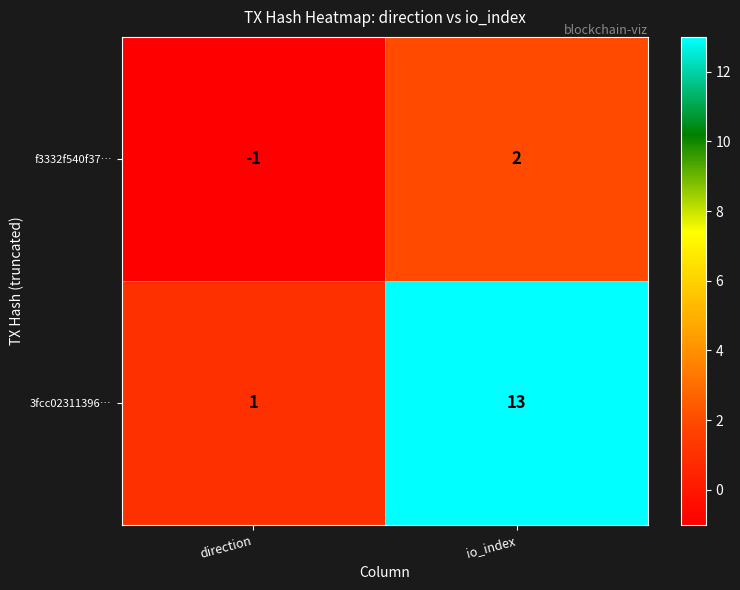

Which label corresponds to the smallest value in the chart?

direction